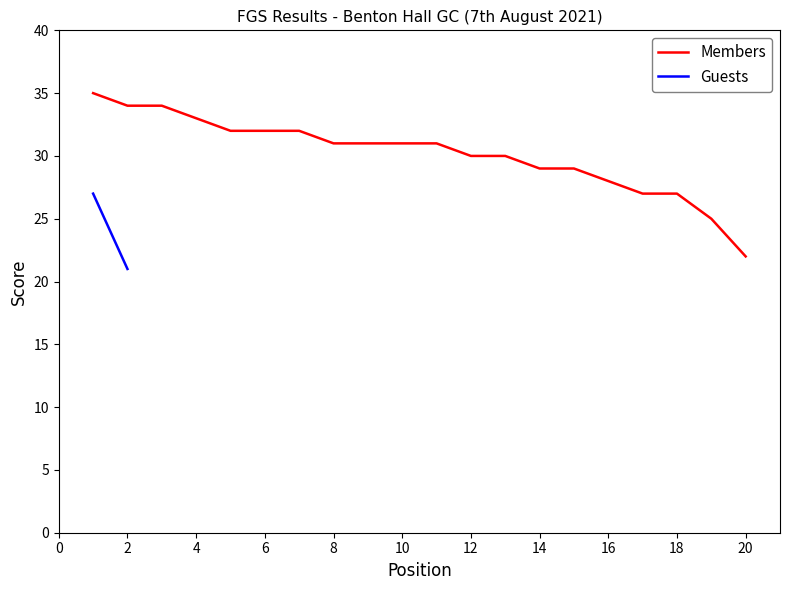

Which category has the lowest value in the Members series?

20